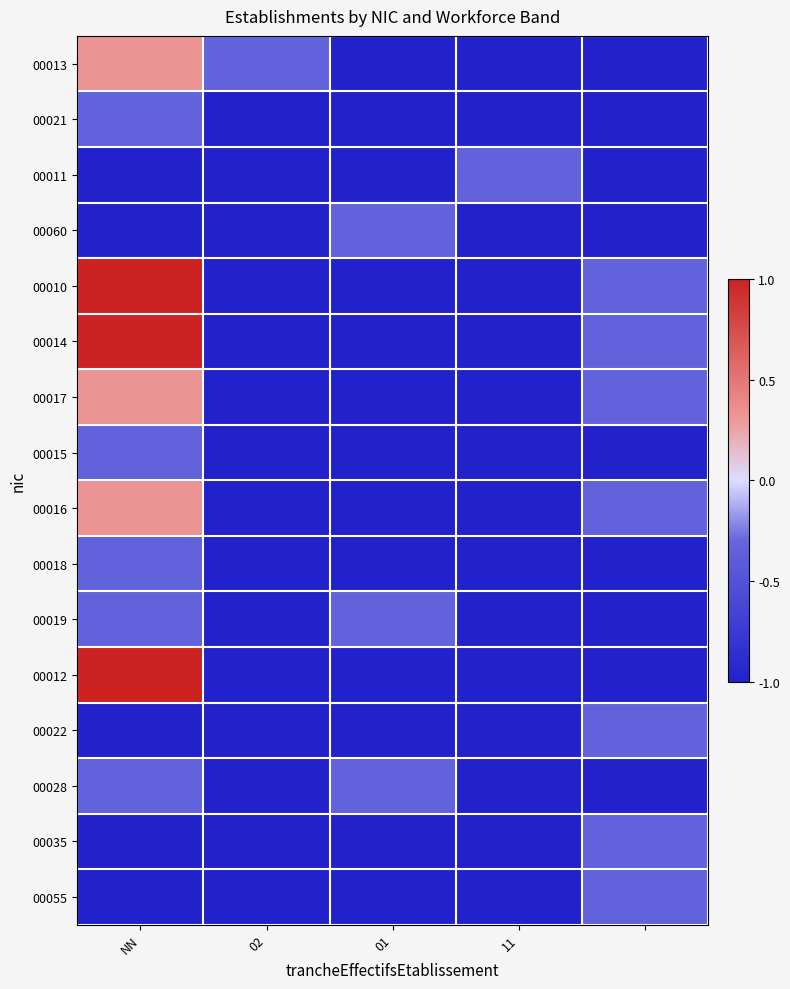

List the series in order of their peak value, lowest first.

00021, 00011, 00060, 00015, 00018, 00019, 00022, 00028, 00035, 00055, 00013, 00017, 00016, 00010, 00014, 00012